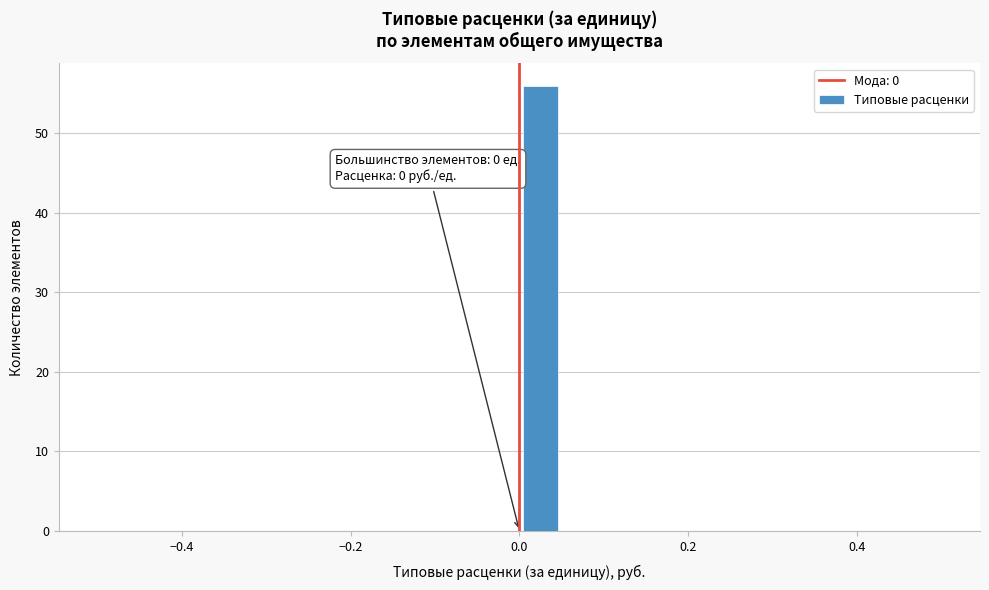

Around what value on the x-axis is the tallest bar? Give the approximate position of its centre, as read against the axis.

0.02